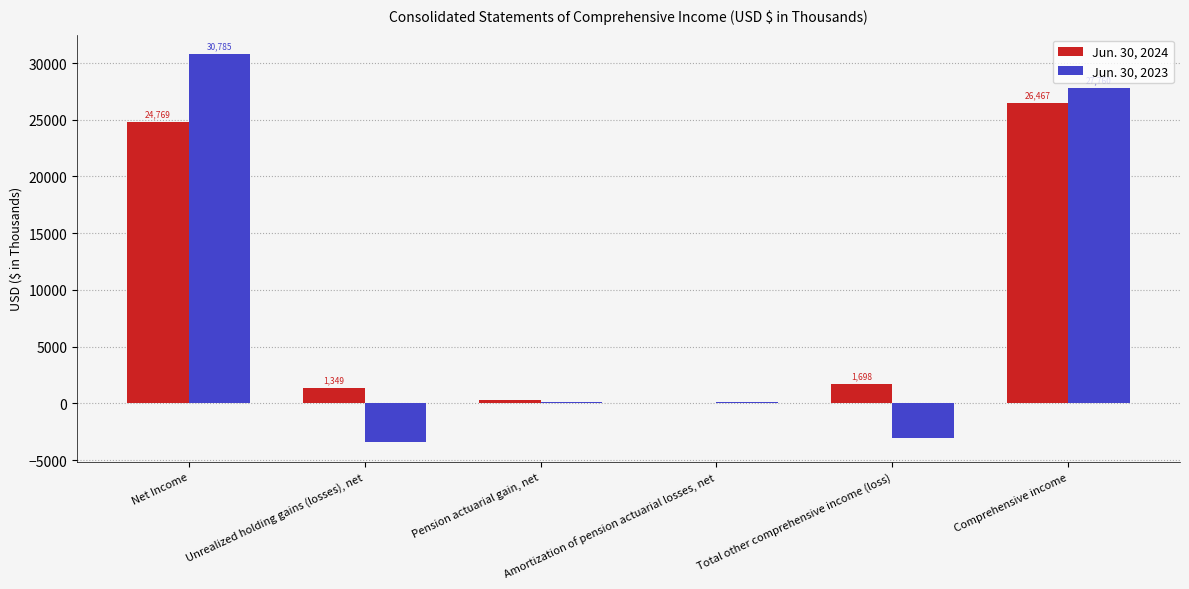

Which series has the widest spread of values?

Jun. 30, 2023